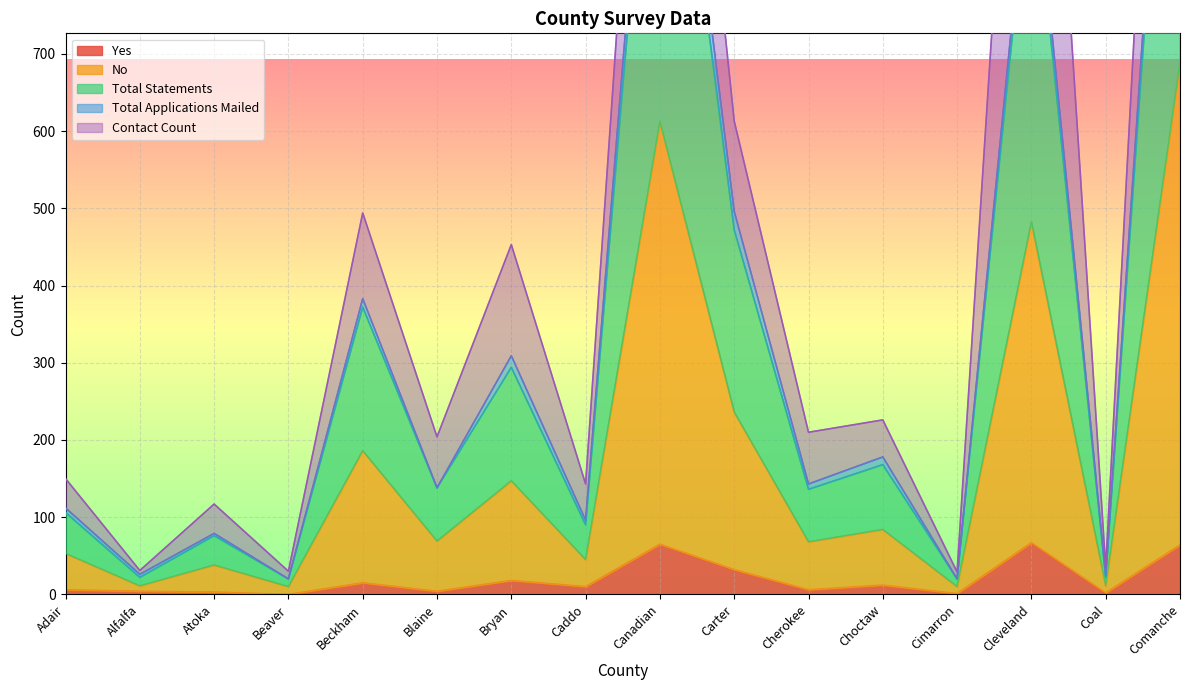

What is the label of the 15th point from the right?

Alfalfa